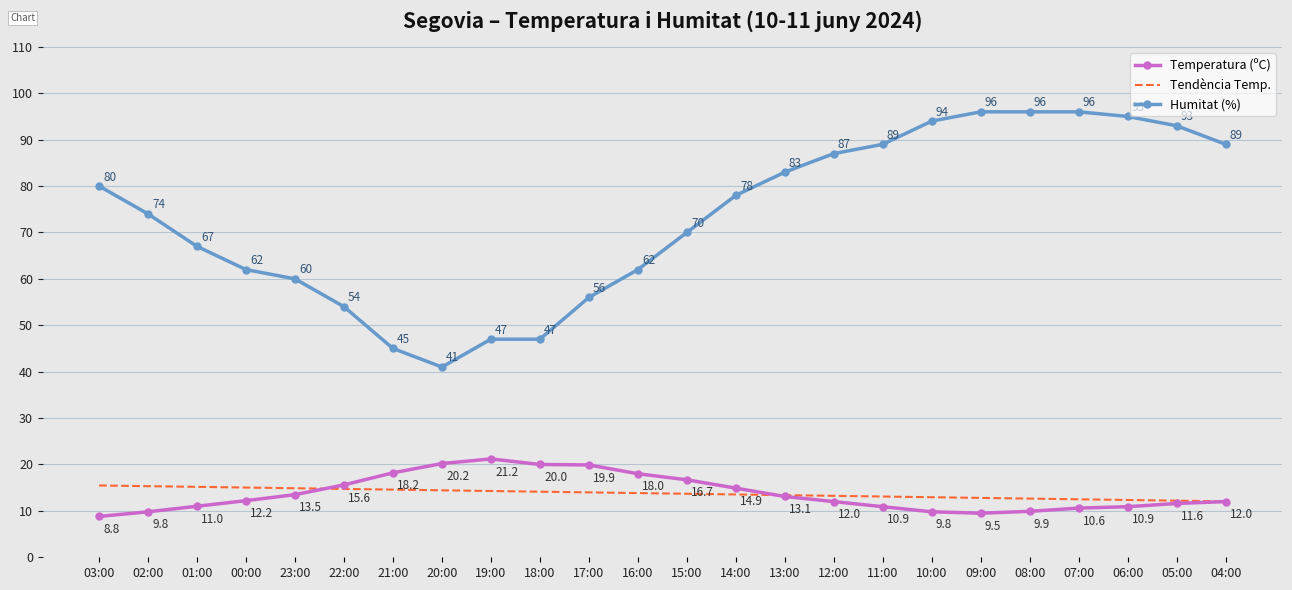

What position from the left is 18:00?

10